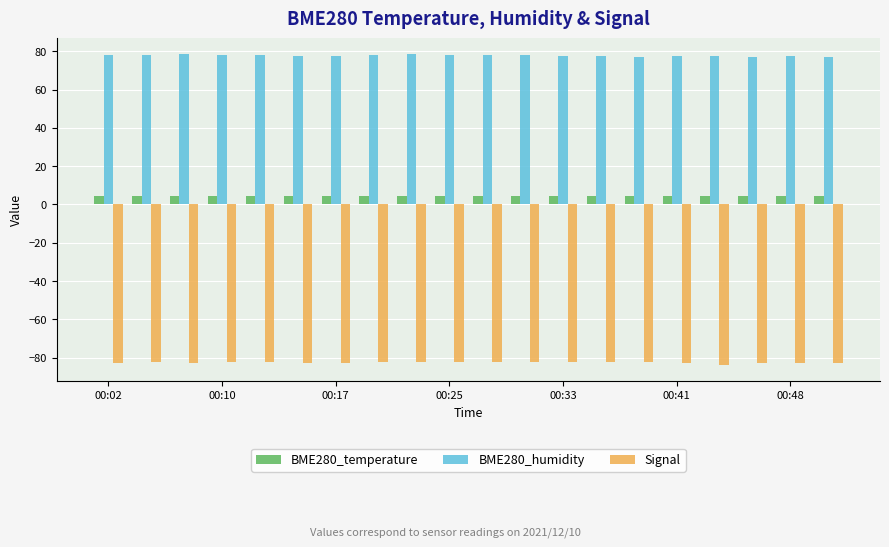

List the series in order of their peak value, highest first.

BME280_humidity, BME280_temperature, Signal